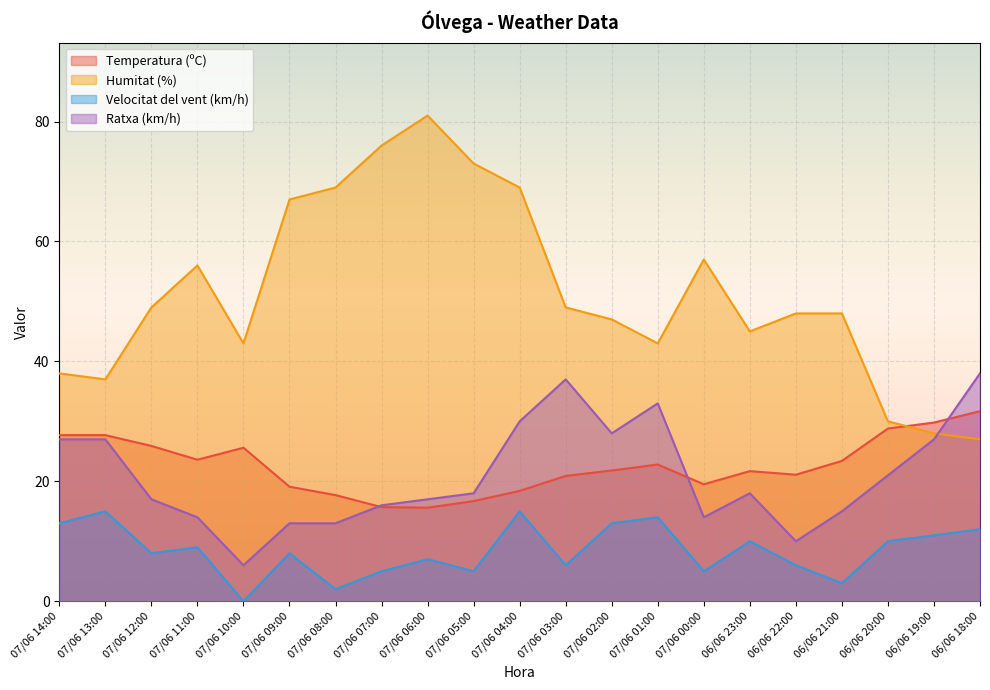

Which series has the largest total across all categories?

Humitat (%)